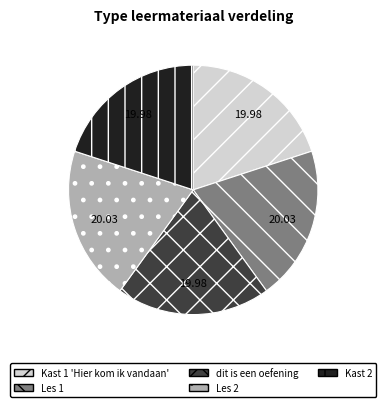

Does Kast 1 'Hier kom ik vandaan' represent more than half of the total?

No